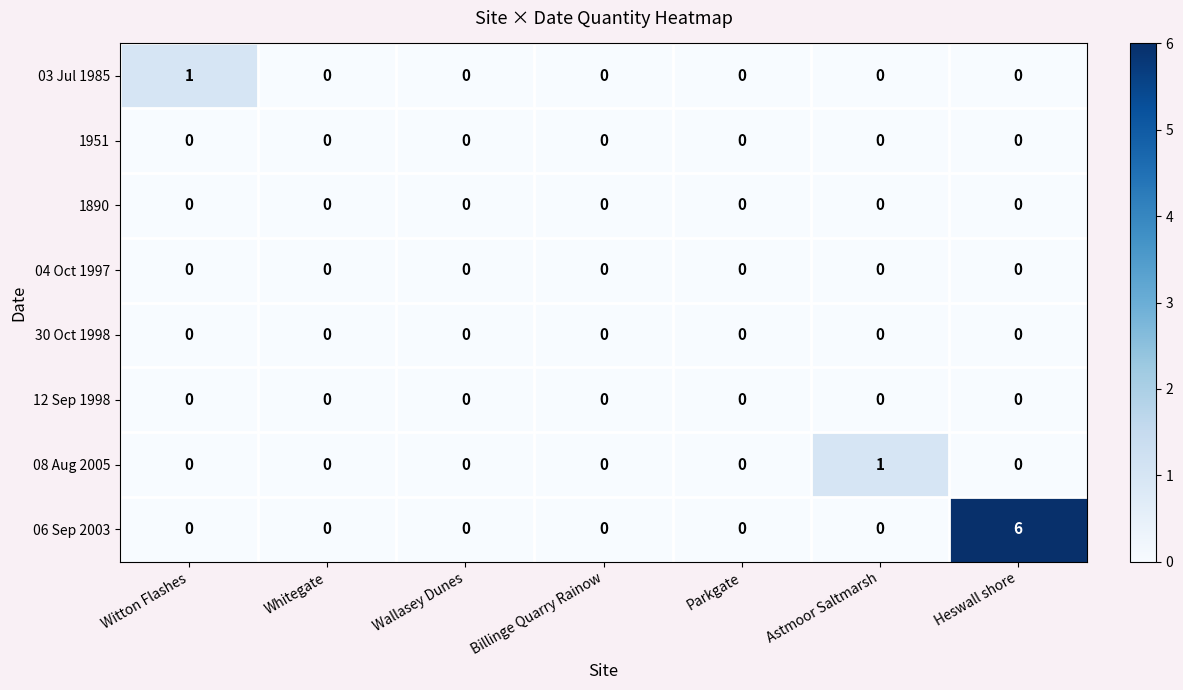

Which series changed the most between Astmoor Saltmarsh and Heswall shore?

06 Sep 2003